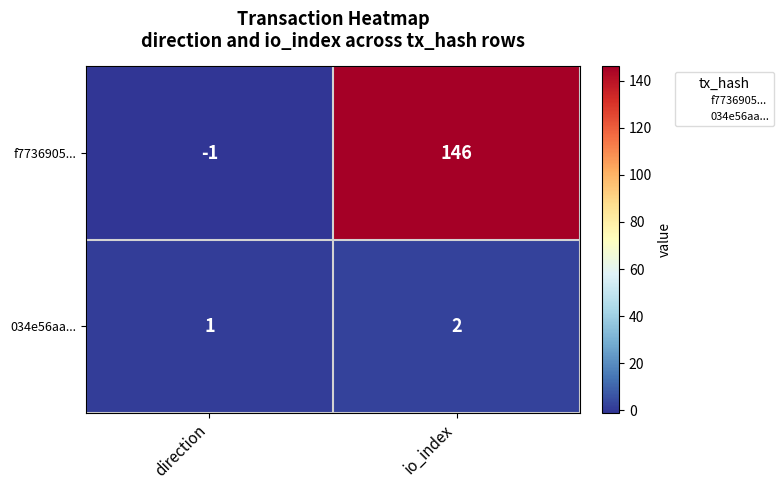

Reading left to right, transcribe all the data shown in this chart.

f7736905...: direction=-1	io_index=146
034e56aa...: direction=1	io_index=2